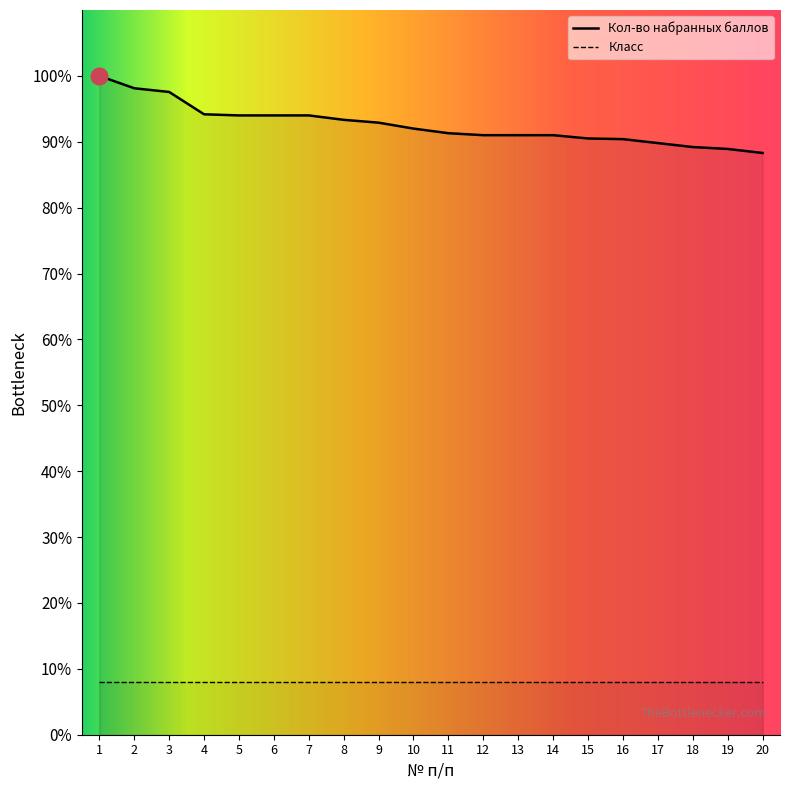

Does the chart display data point markers on the line(s)?

No